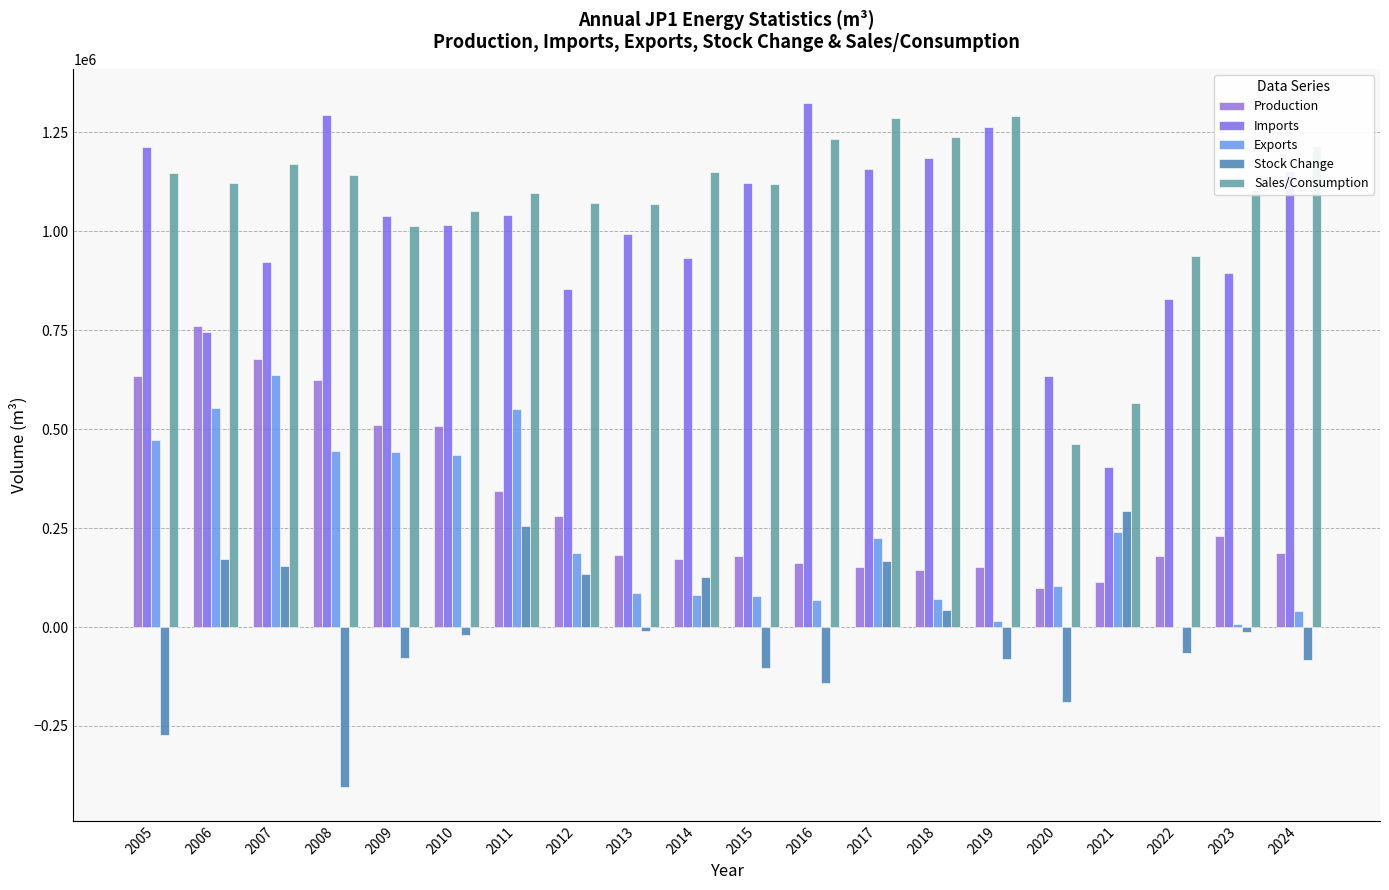

What is the value of the Production bar at the 11th from the left?

179669